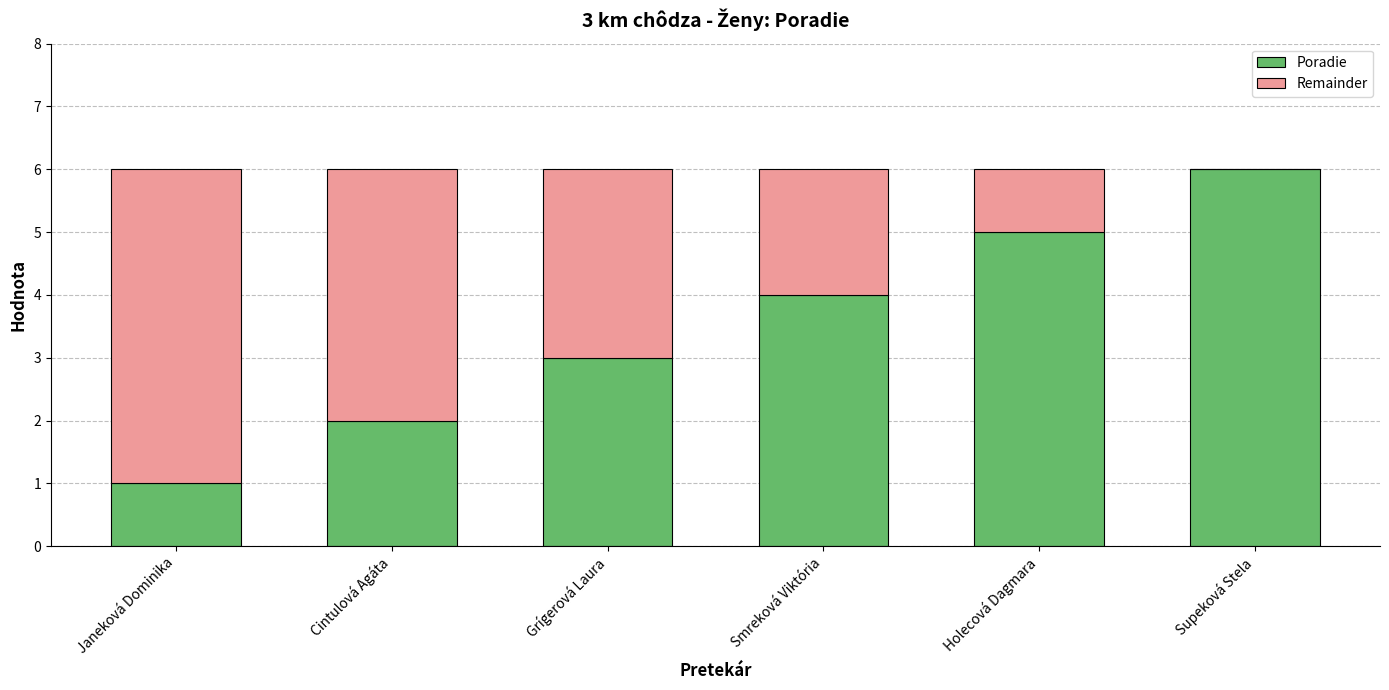

Does the chart contain stacked bars?

Yes